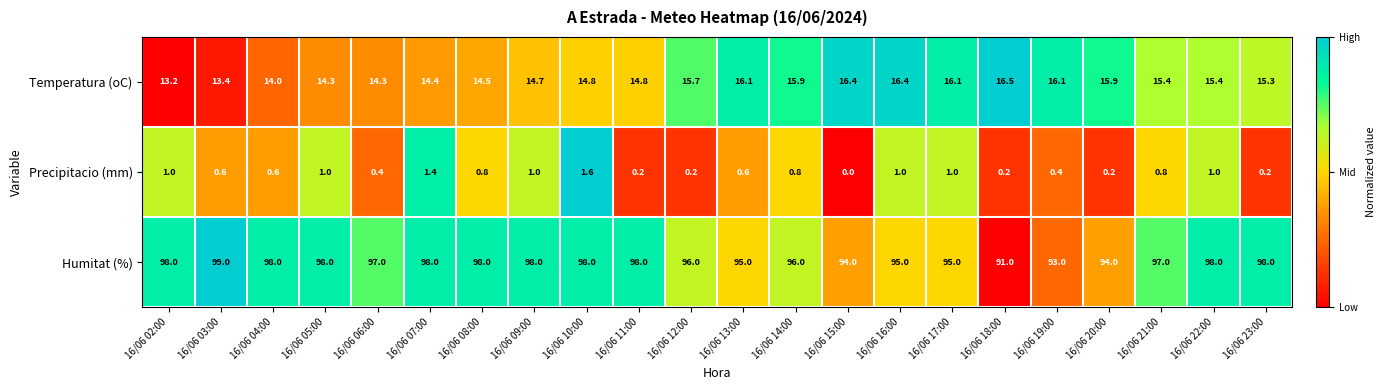

List the series in order of their overall mean, highest first.

Humitat (%), Temperatura (oC), Precipitacio (mm)